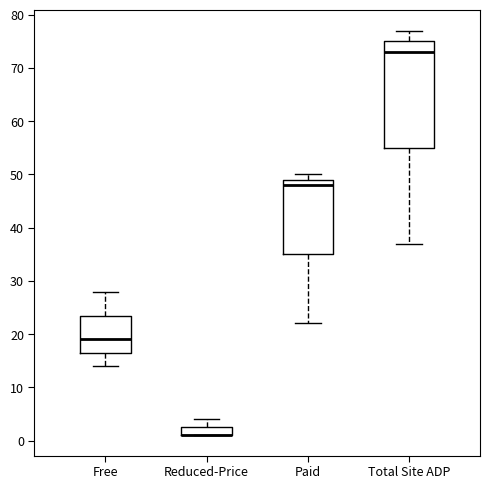

Reading left to right, read every box against the y-axis: the position of its median line, the range the box covers, and the ends of its whiskers. The values are not printed on the chart, so give them approximately, as read against the axis.

Free: median 19, box 17 to 24, whiskers 14 to 28
Reduced-Price: median 1 (drawn on the box's lower edge), box 1 to 3, whiskers 1 to 4
Paid: median 48, box 35 to 49, whiskers 22 to 50
Total Site ADP: median 73, box 55 to 75, whiskers 37 to 77